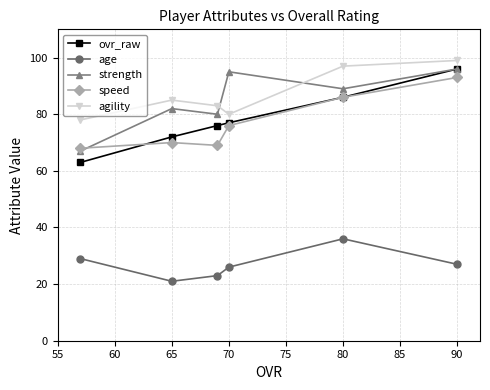

Which series has the largest range (max minus min)?

ovr_raw